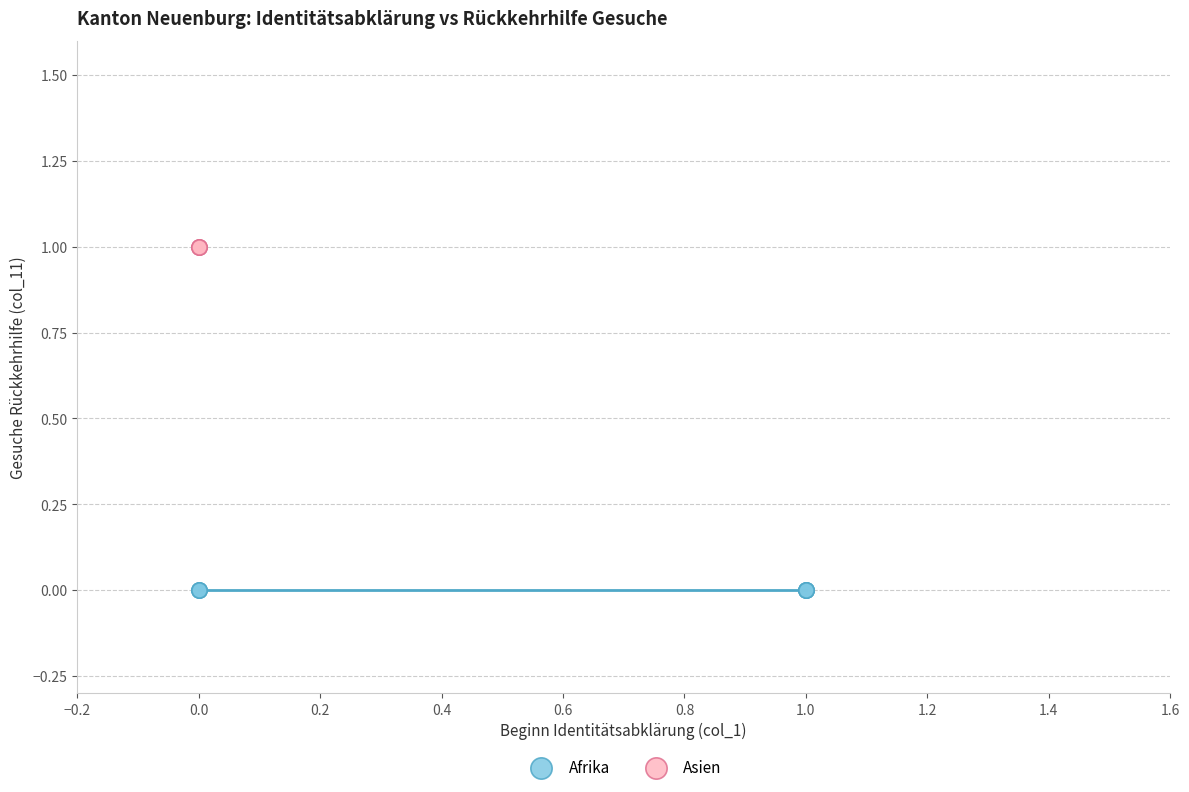

Which series contains the highest Y value?

Asien